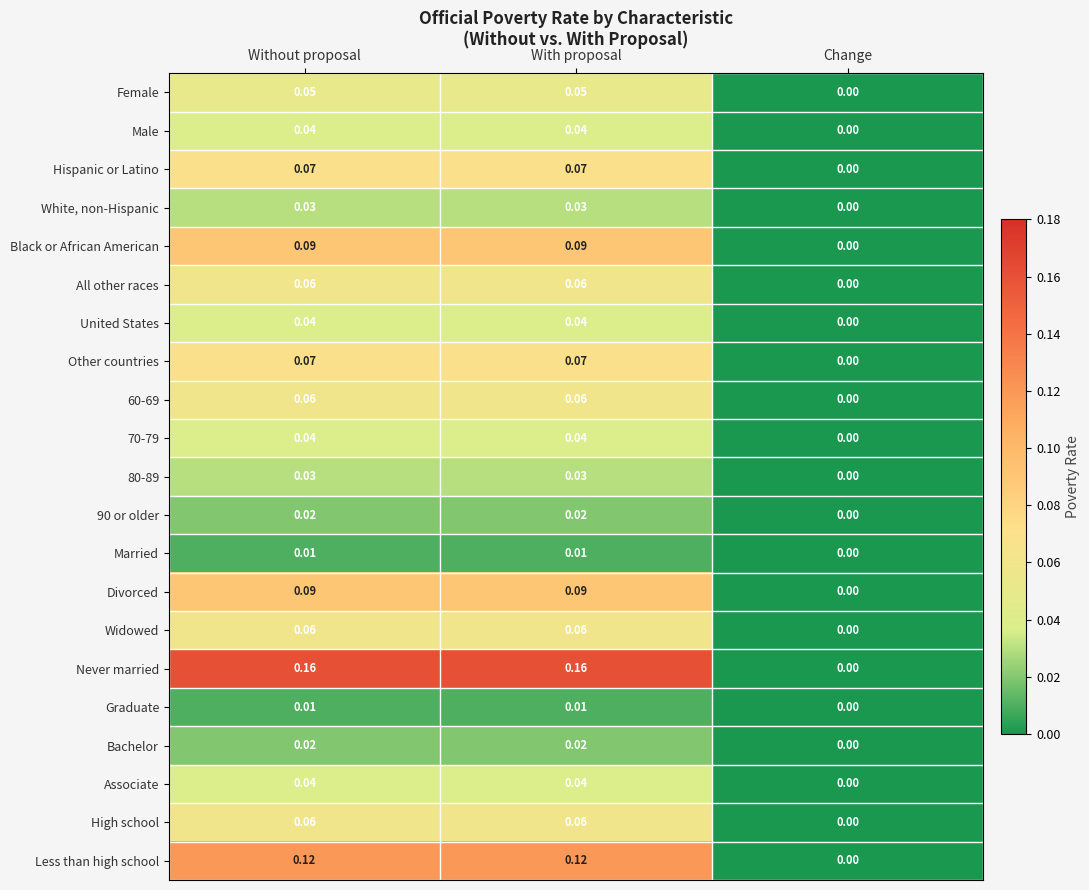

Between With proposal and Change, which series saw the biggest shift?

Never married